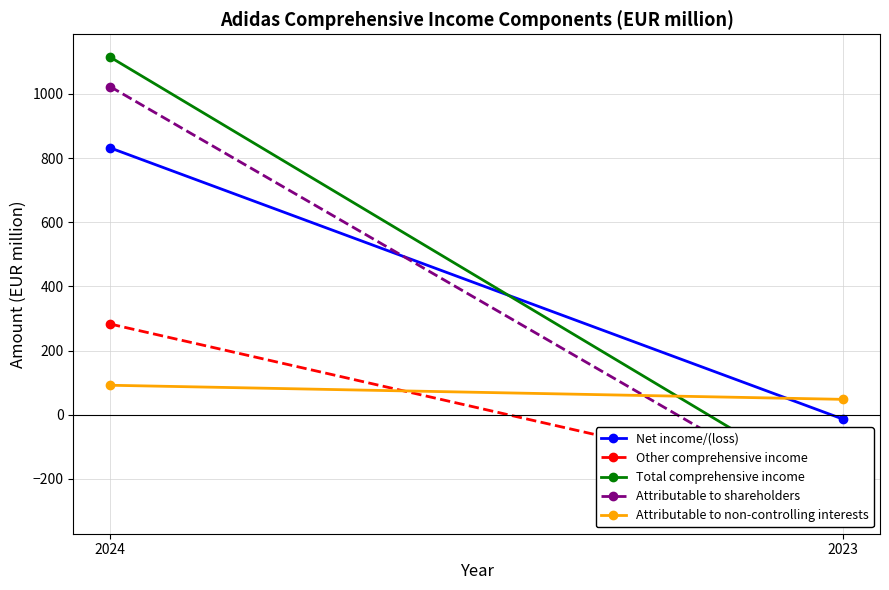

Reading left to right, list all the values displayed in this chart.

Net income/(loss): 832	-14
Other comprehensive income: 283	-238
Total comprehensive income: 1115	-252
Attributable to shareholders: 1023	-300
Attributable to non-controlling interests: 92	48